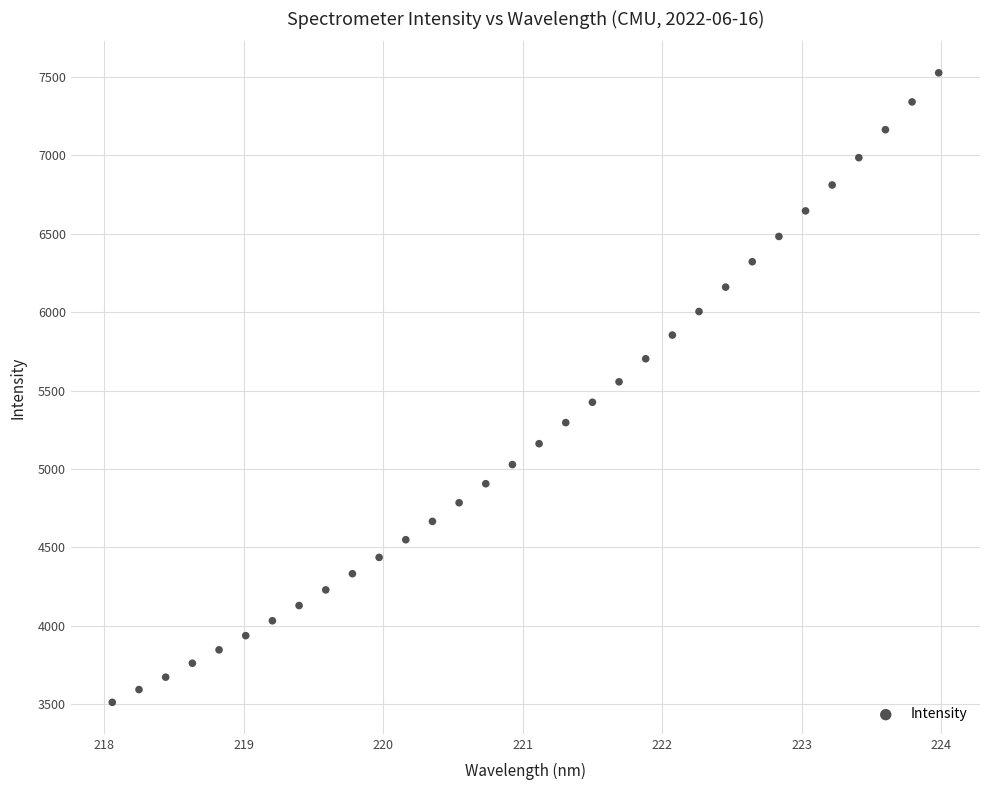

What is the range of X values (max minus min)?

5.9